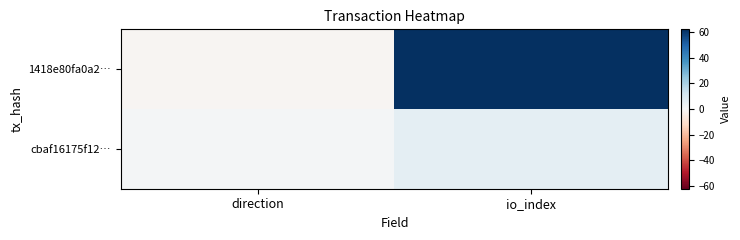

At which category is the sum across all series the highest?

io_index